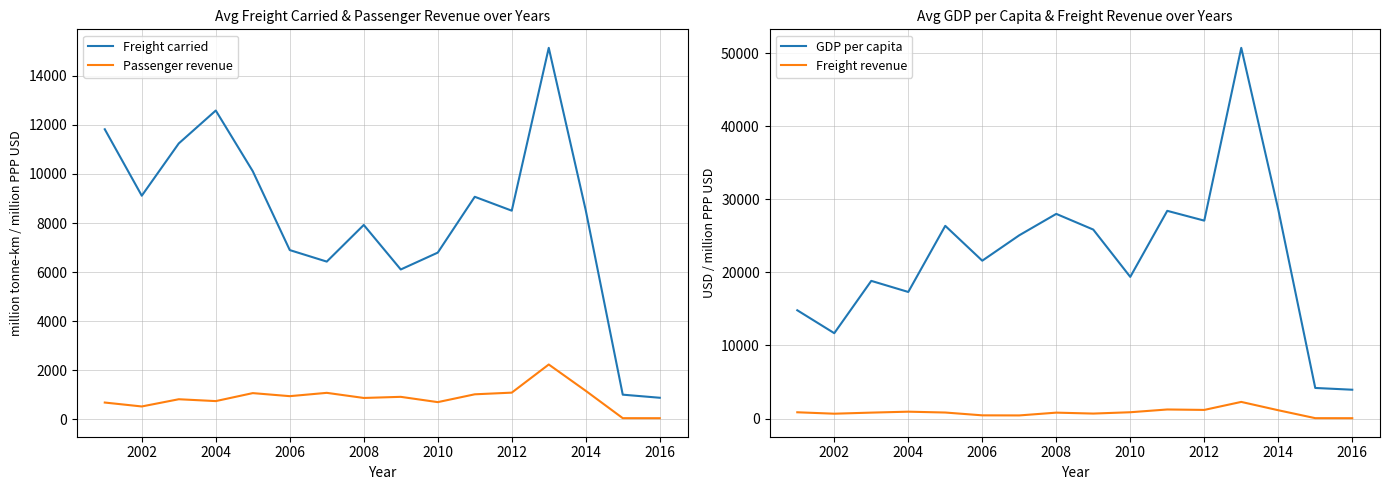

What value does the Passenger revenue series have at 2010?

706.9